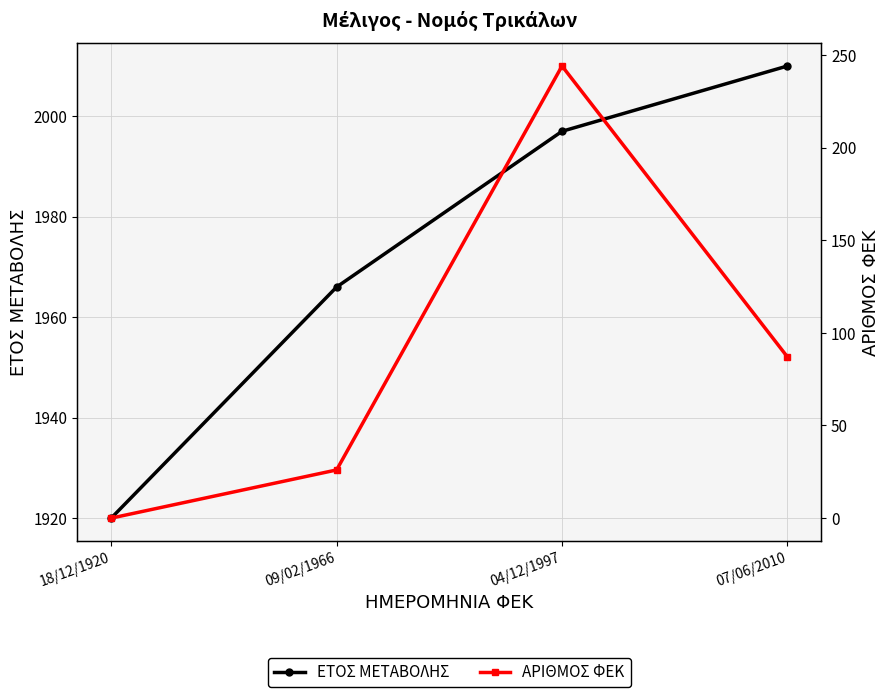

What is the average value of the ΑΡΙΘΜΟΣ ΦΕΚ series?

89